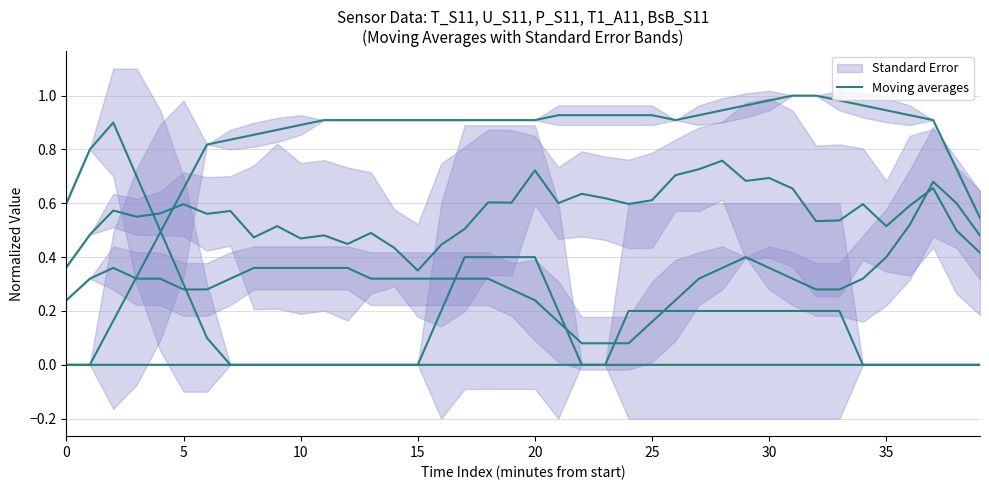

The chart shows a value of 0.6 at 0. True or false?

True